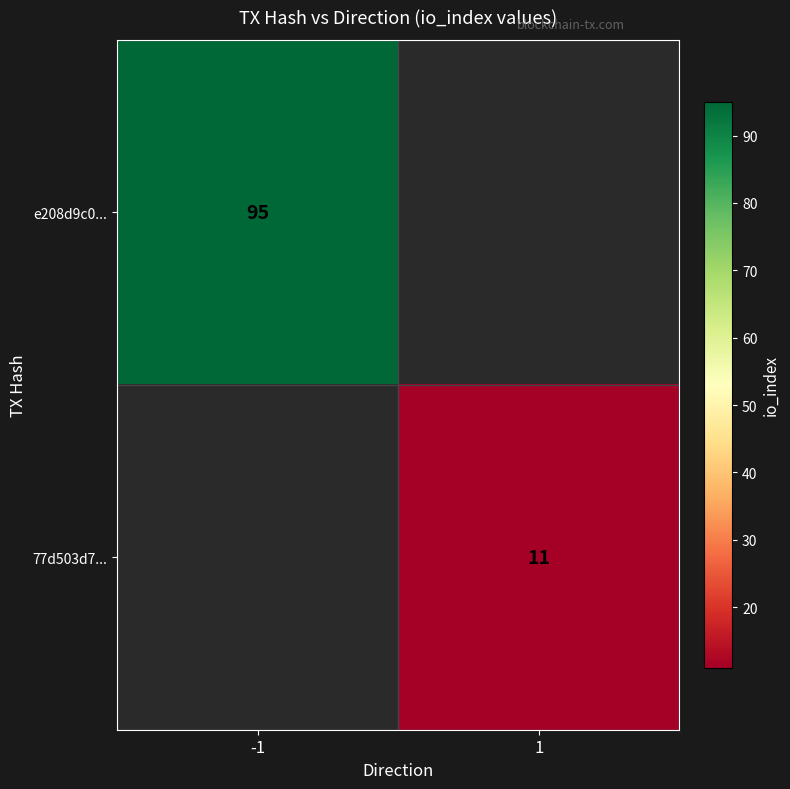

The 77d503d7... series shows 11 at 1. True or false?

True